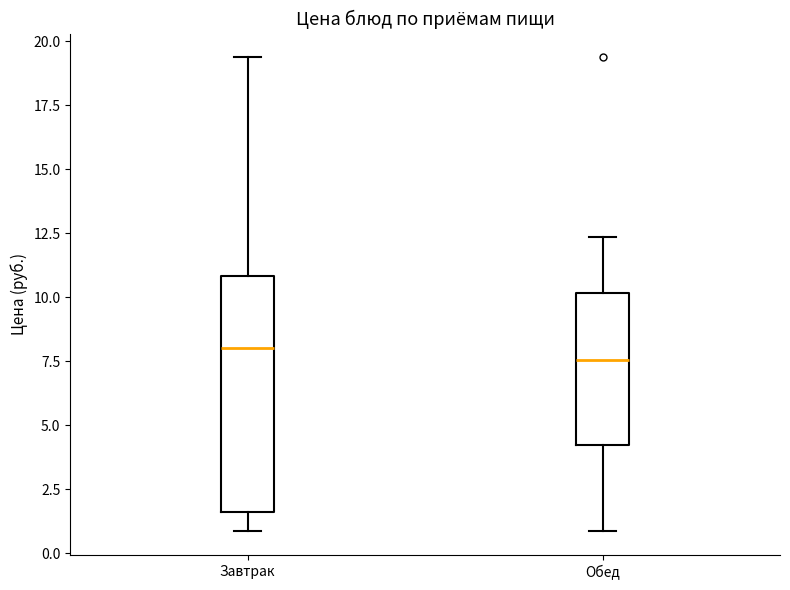

Reading left to right, transcribe this box plot: for each box, give where its median line is, the range the box spans, and where its two whiskers end, as read against the y-axis. The values are not printed on the chart, so give them approximately, as read against the axis.

Завтрак: median 8.0, box 1.5 to 11.0, whiskers 1.0 to 19.5
Обед: median 7.5, box 4.0 to 10.0, whiskers 1.0 to 12.5